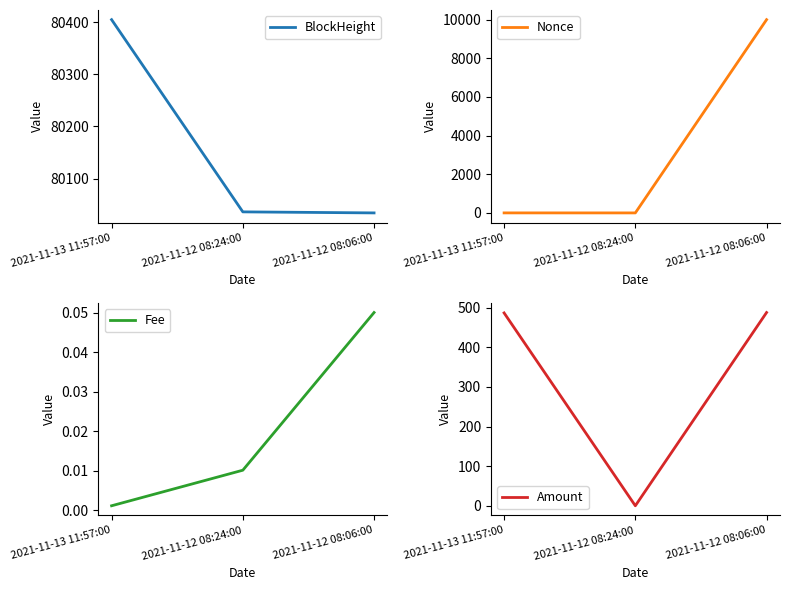

At which label does Nonce first exceed 1?

2021-11-12 08:06:00